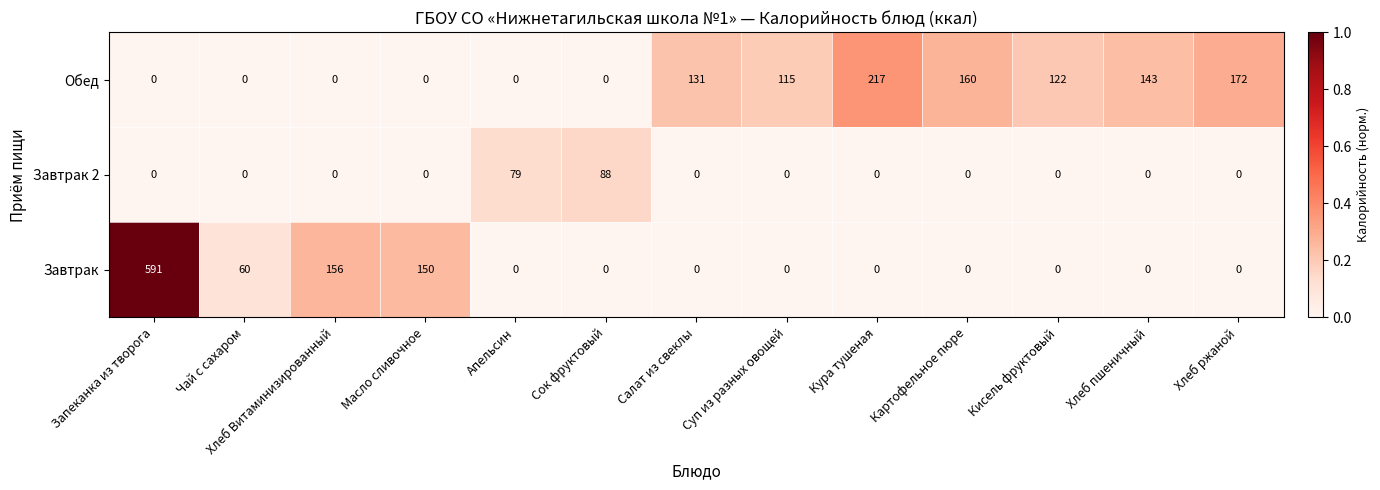

How many values in Обед are above zero?

7